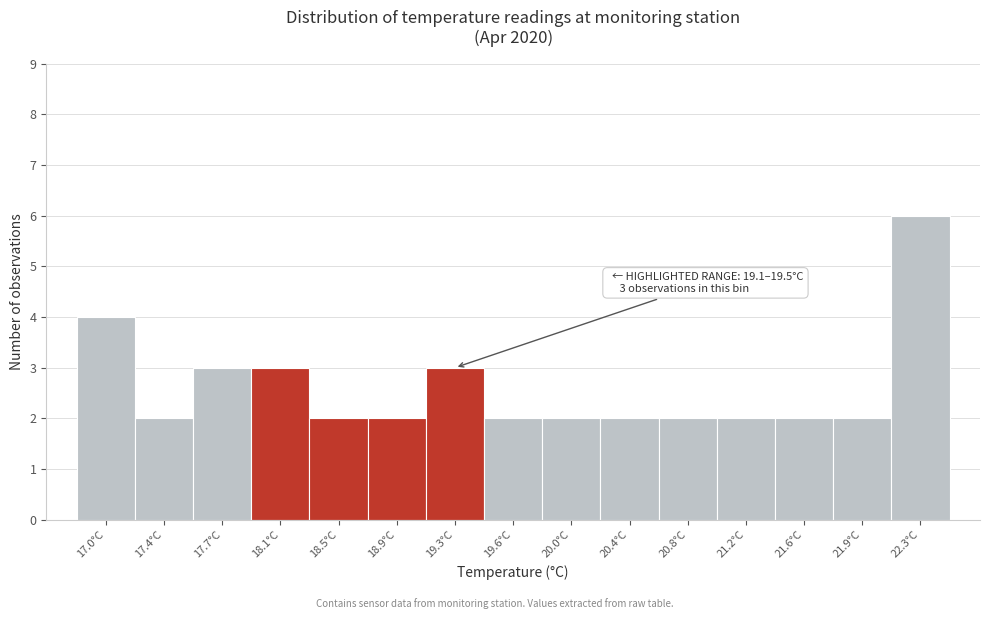

Which range on the x-axis has the tallest bar?

22.15 to 22.50